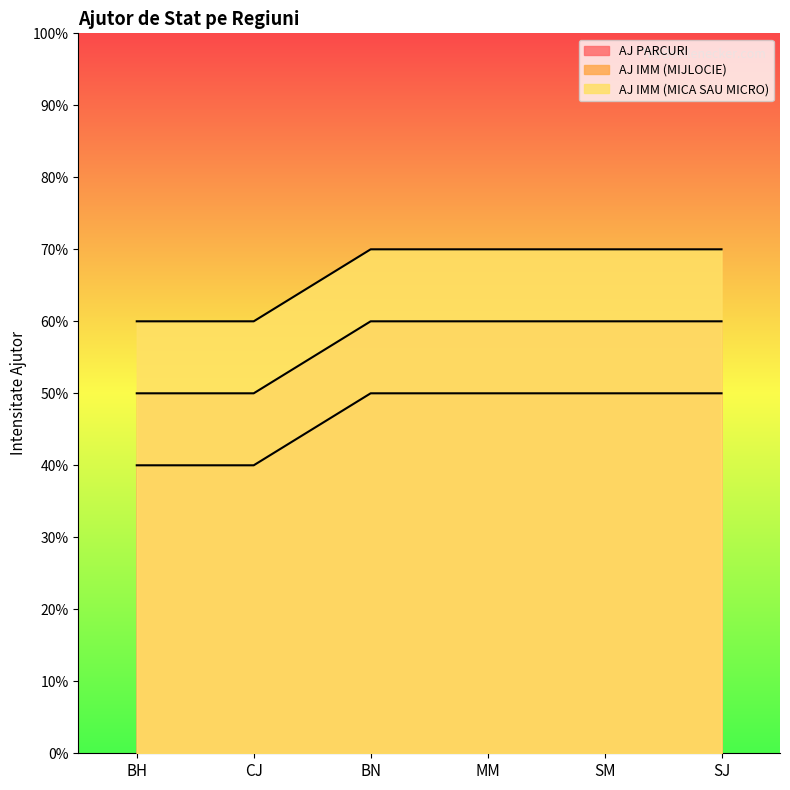

True or false: AJ IMM (MIJLOCIE) and AJ PARCURI intersect in this chart.

False